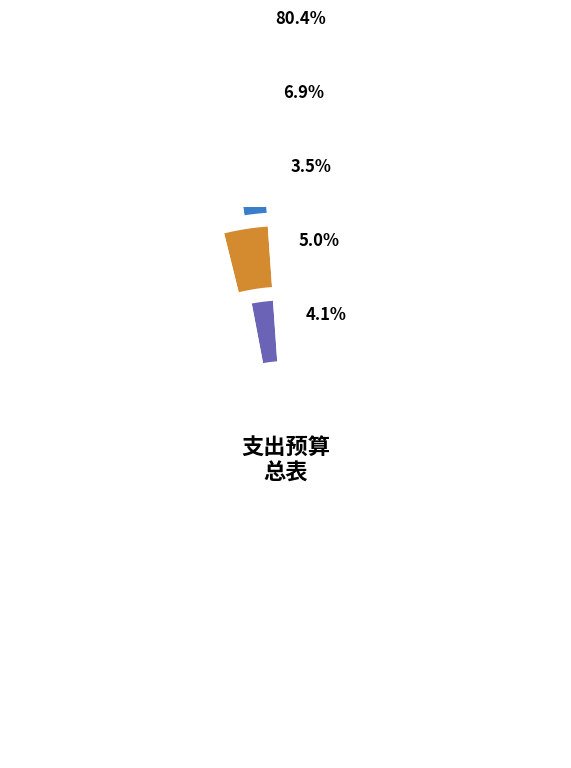

What portion of the pie excludes 其他支出?

95.9%